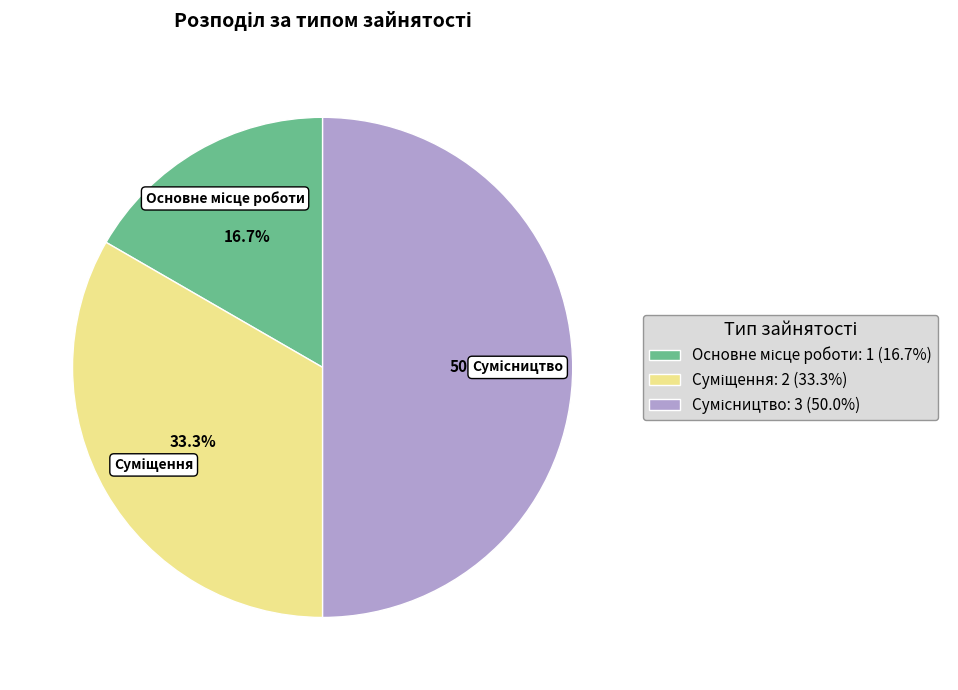

Does Основне місце роботи represent more than half of the total?

No